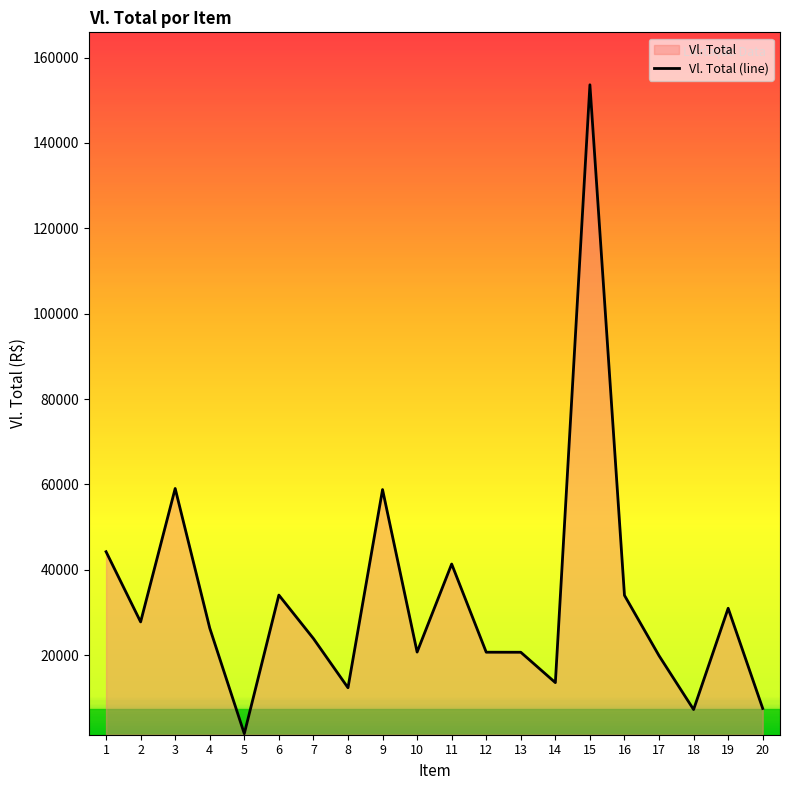

Which has a higher value, 14 or 19?

19